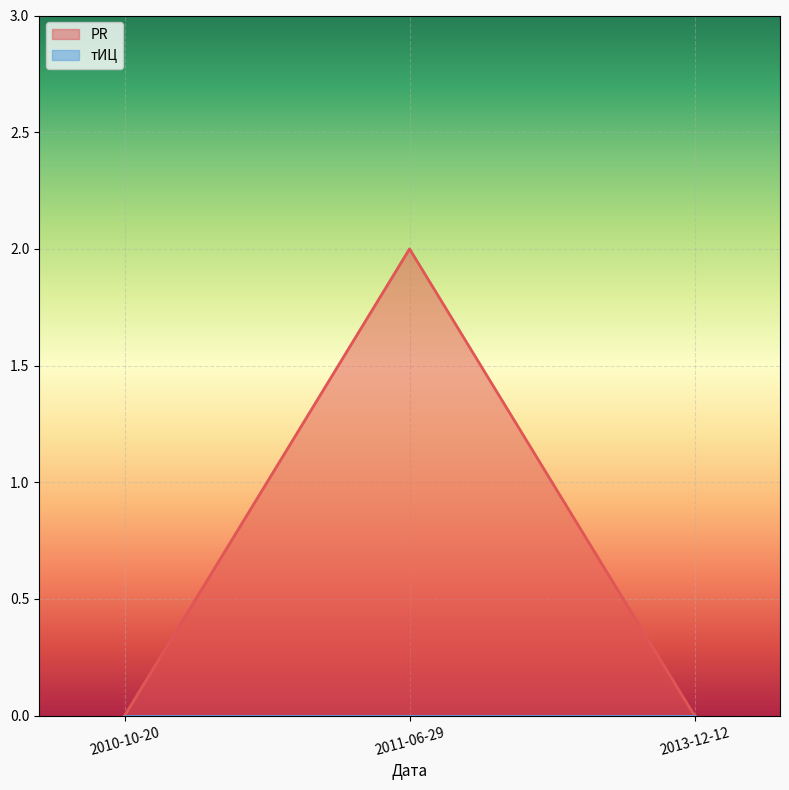

What is the difference between the maximum and second lowest values?

2